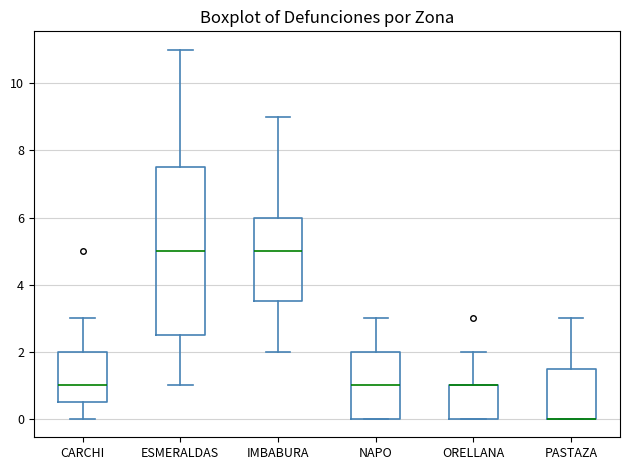

Where does the median line of the box for NAPO sit on the y-axis? The values are not printed on the chart, so give them approximately, as read against the axis.

1.0